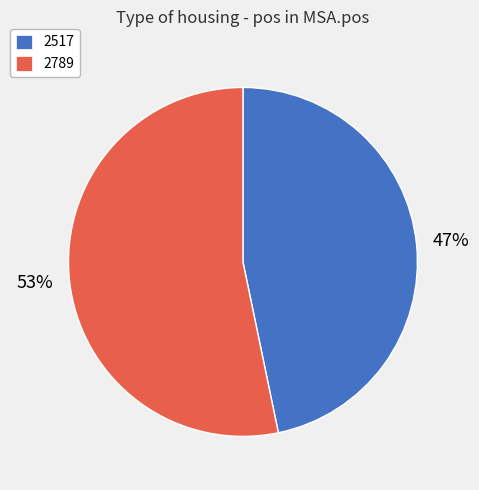

Is it true that 2517 is 59% of the pie?

False